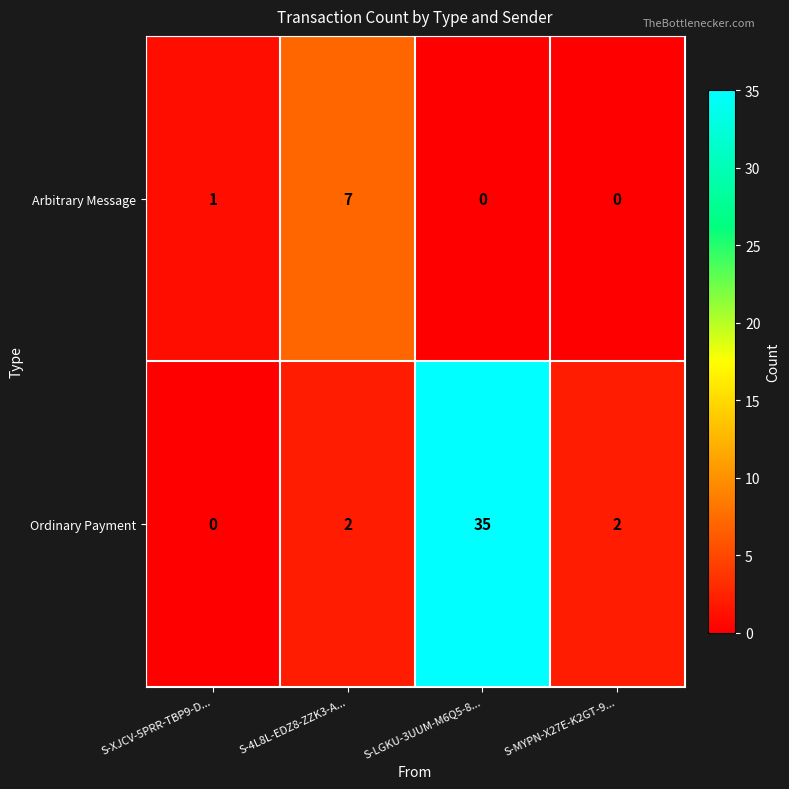

Rank the series by their maximum value, from highest to lowest.

Ordinary Payment, Arbitrary Message